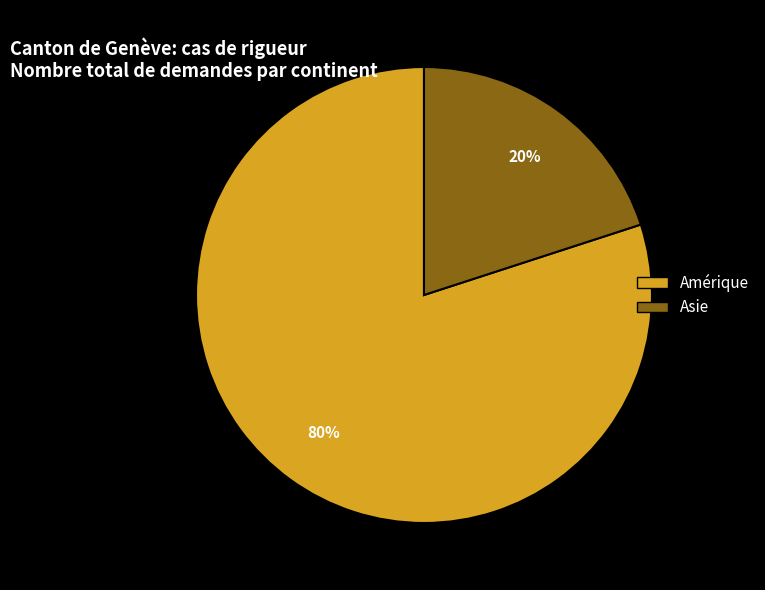

To the nearest percent, what is the difference between the largest and smallest slice percentages?

60%